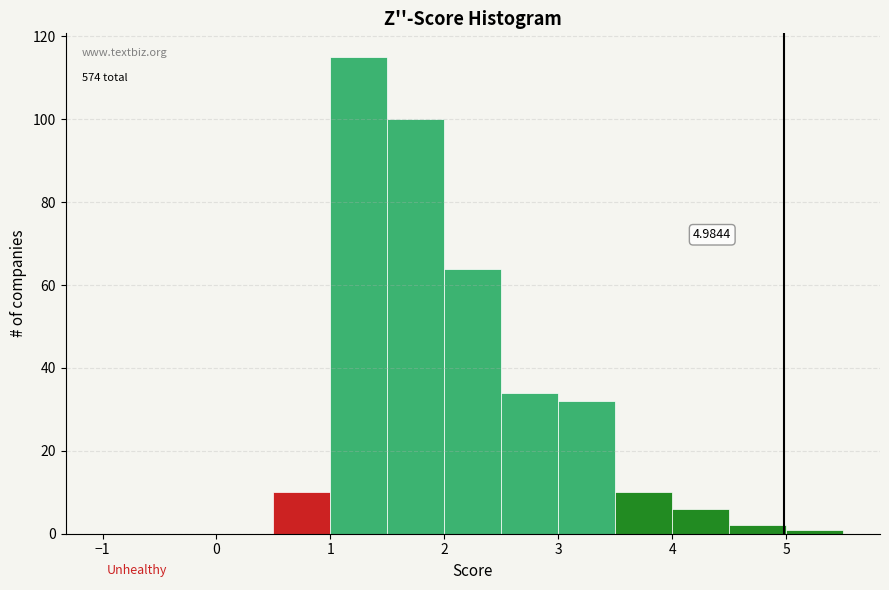

Which range on the x-axis has the tallest bar?

1.0 to 1.5